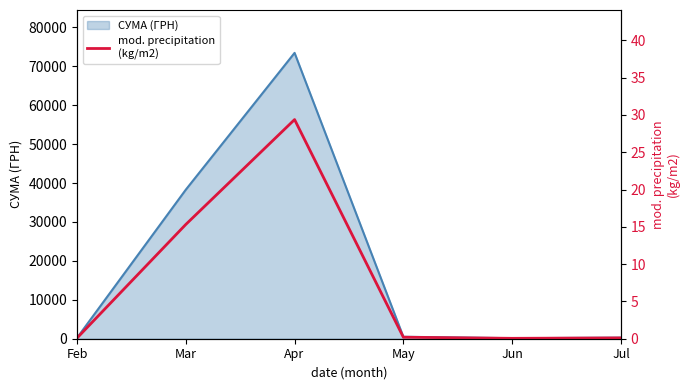

How many lines are shown in the chart?

1